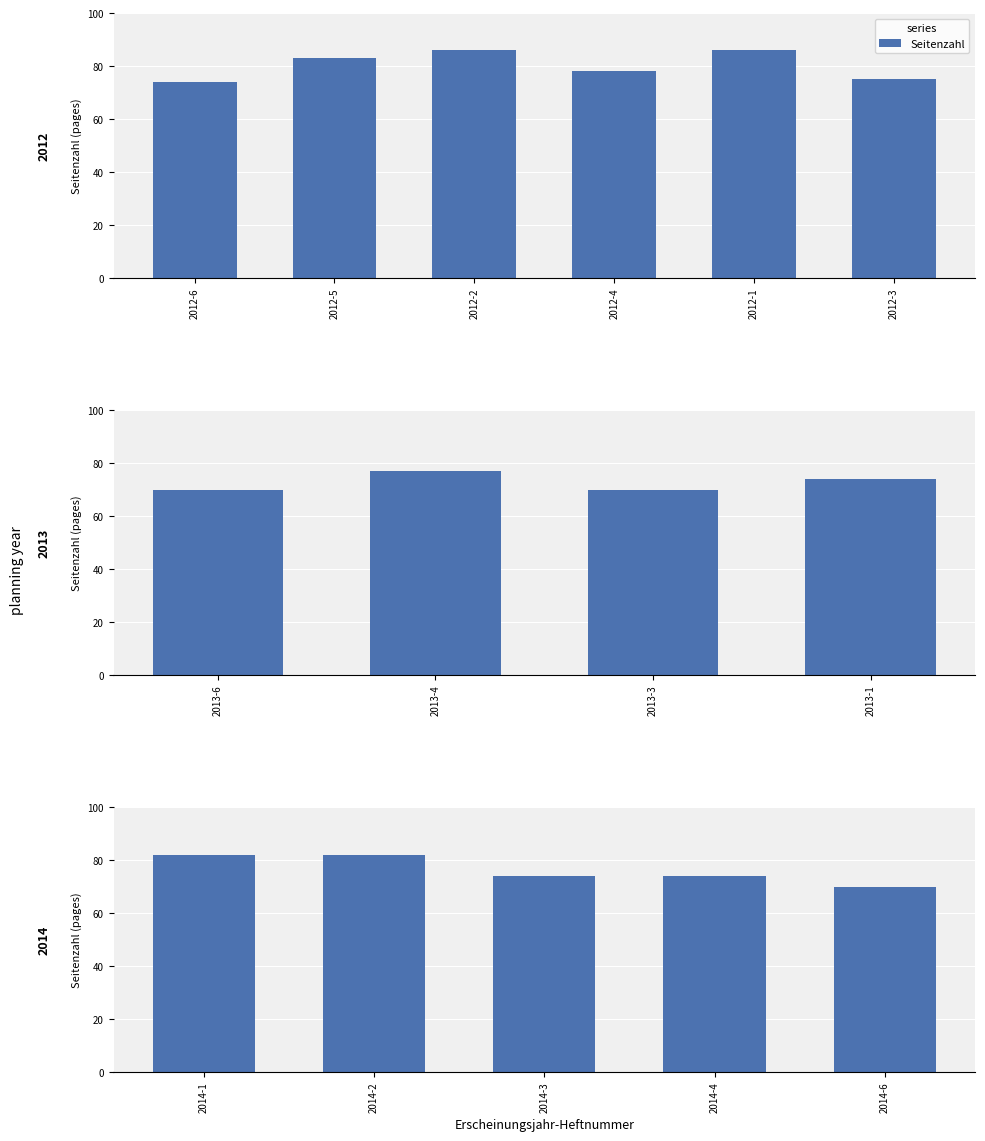

Count the number of data series in this chart.

1